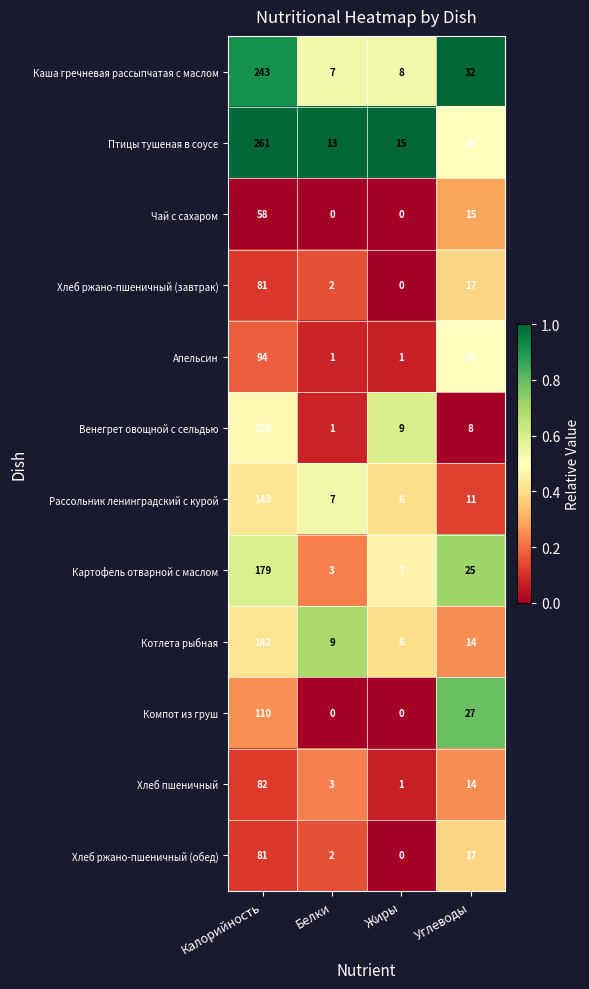

At how many categories does at least one series exceed 0?

4